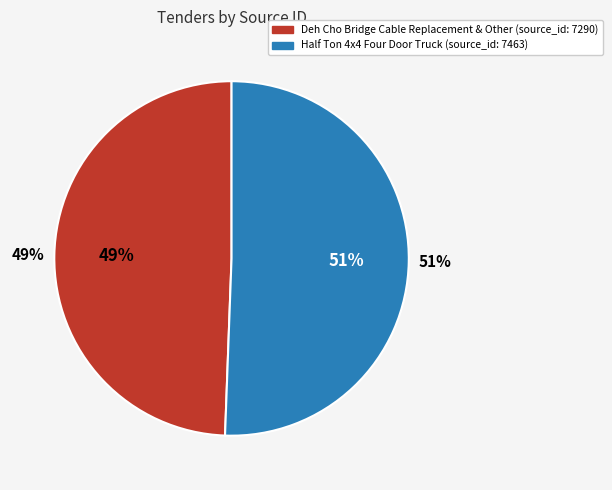

Which category has the smallest portion of the pie?

Deh Cho Bridge Cable Replacement & Other